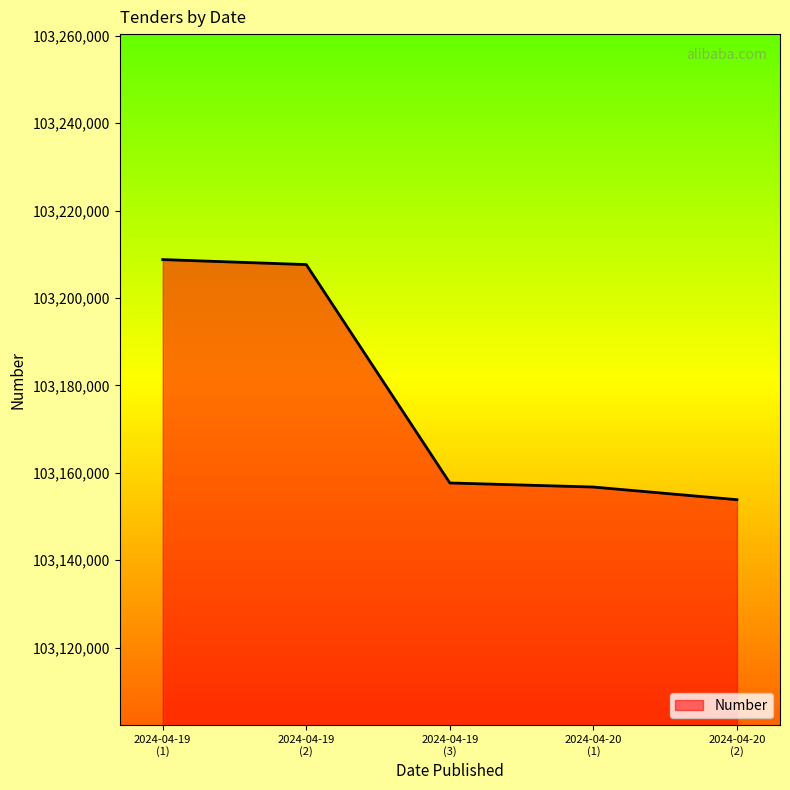

What is the maximum value shown in the chart?

103208790